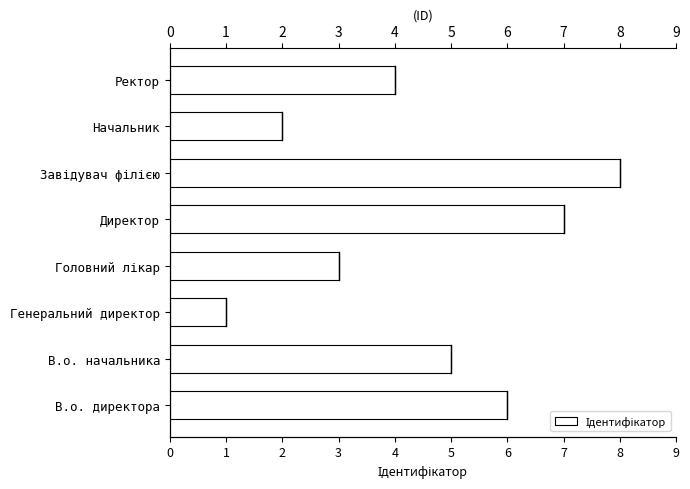

What is the sum of all values?

36